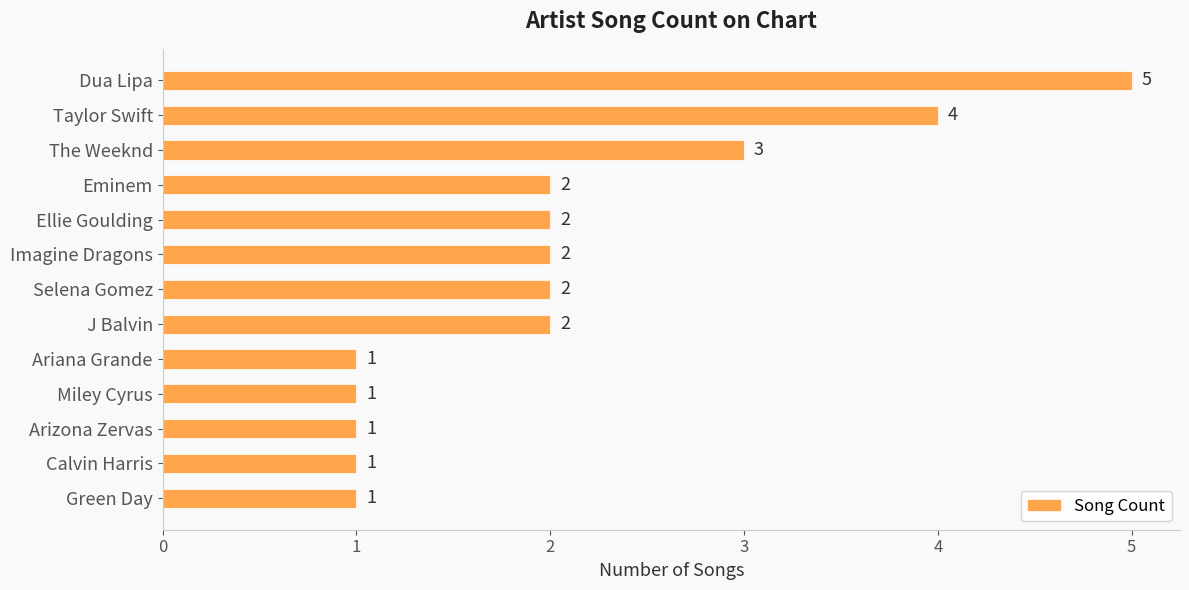

Reading top to bottom, what are all the values shown in this chart?

5	4	3	2	2	2	2	2	1	1	1	1	1